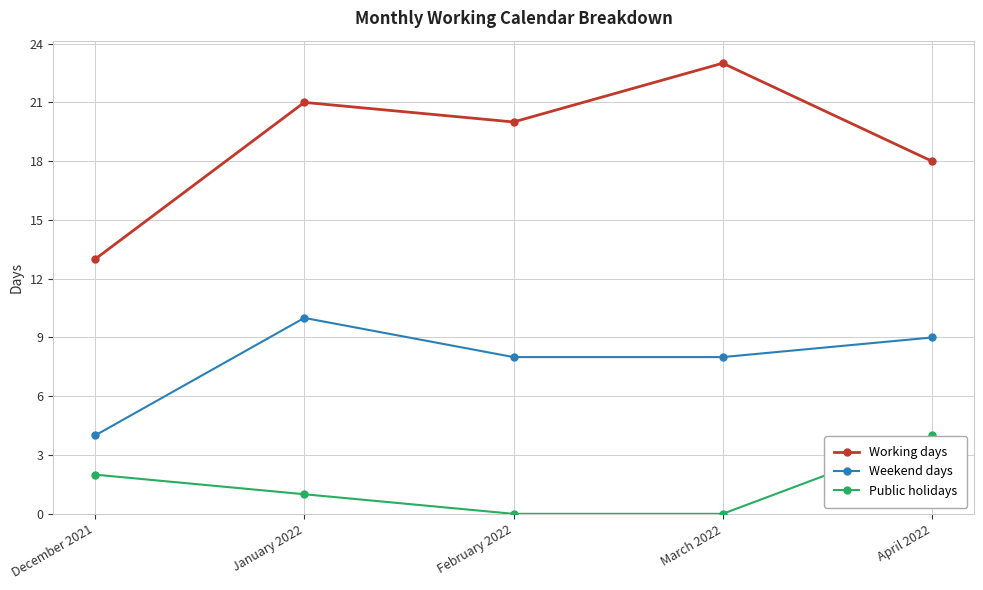

At April 2022, list the series in order from largest to smallest.

Working days, Weekend days, Public holidays